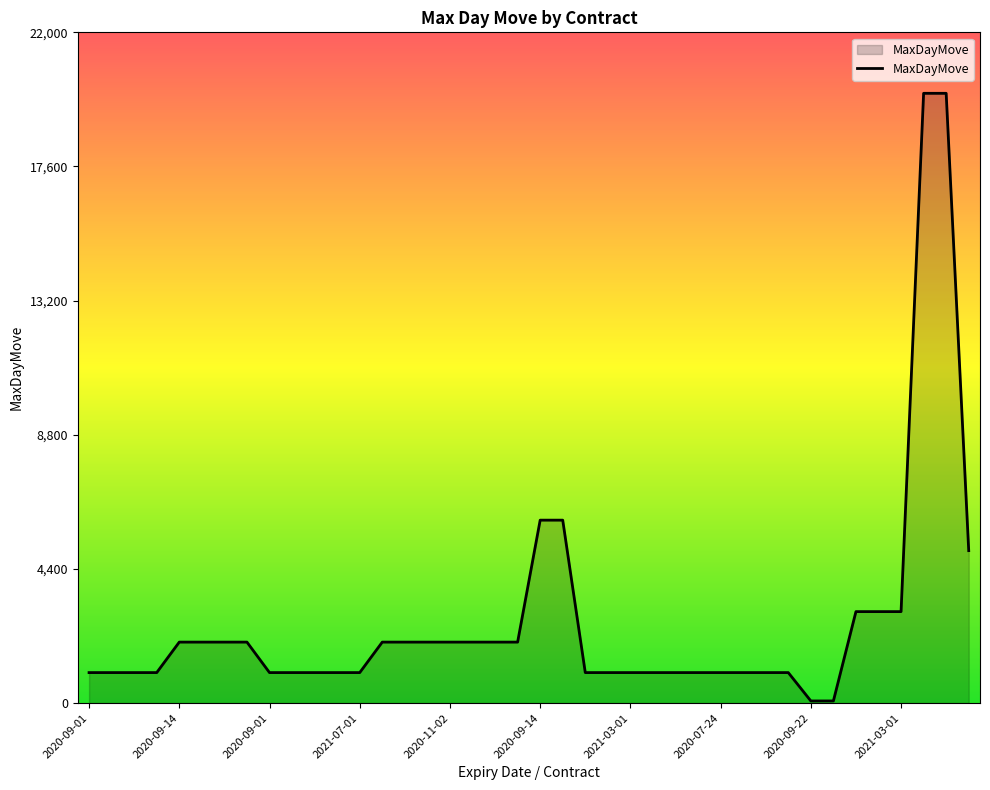

What is the greatest value displayed?

20000